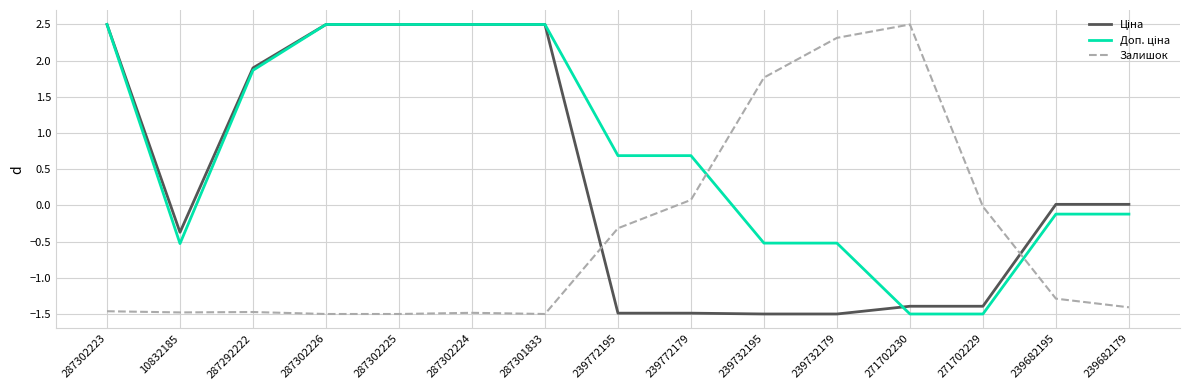

Where does the Залишок series first go above -1?

239772195